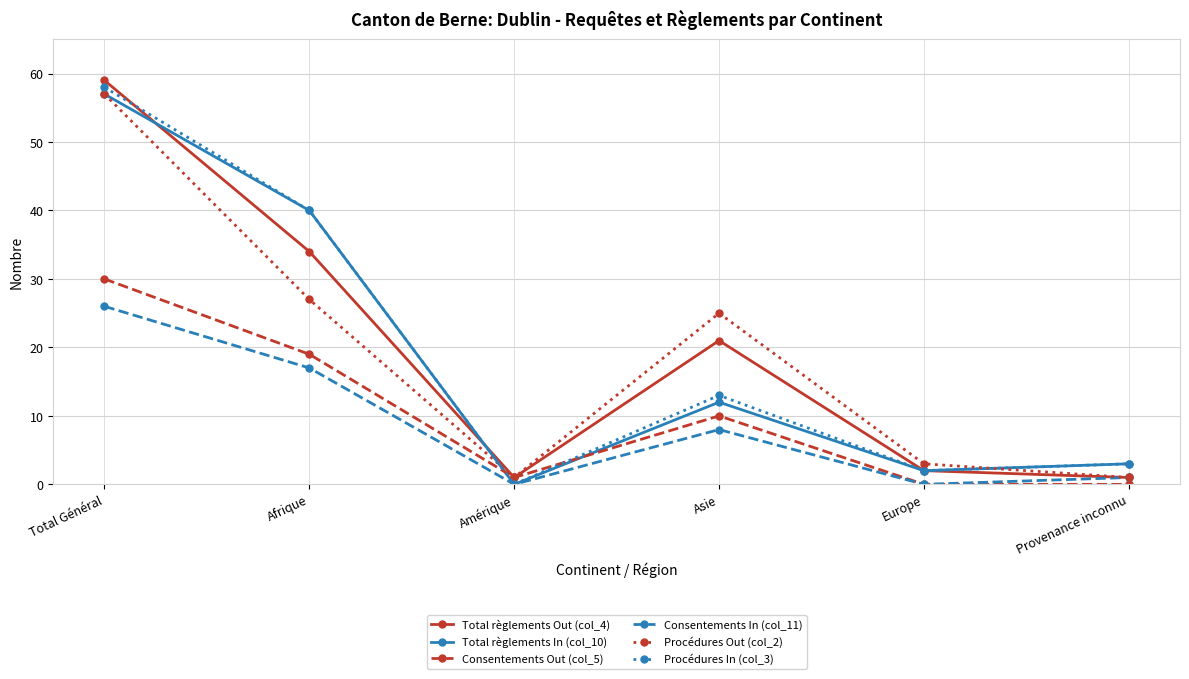

Is the value of Consentements Out (col_5) at Provenance inconnu greater than the value of Procédures In (col_3) at Afrique?

No